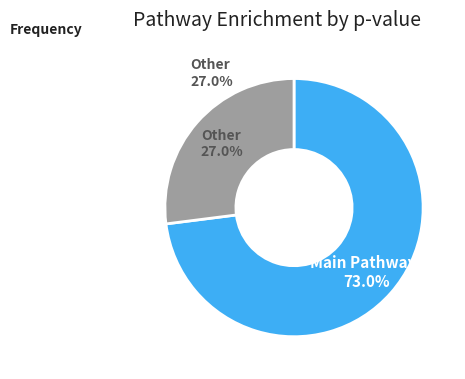

Is there a majority slice in this chart?

Yes